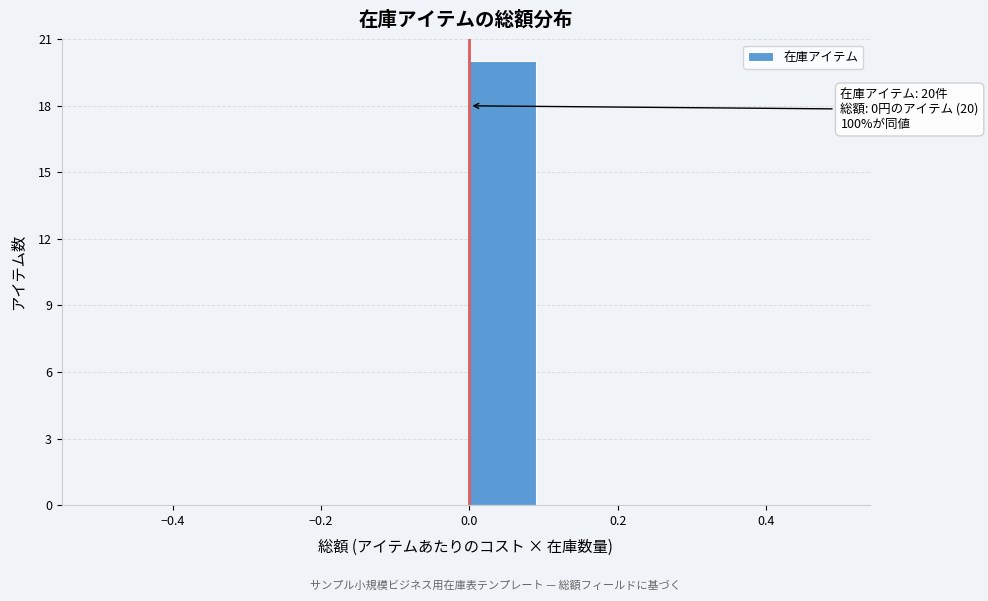

Which range on the x-axis has the tallest bar?

0.0 to 0.1